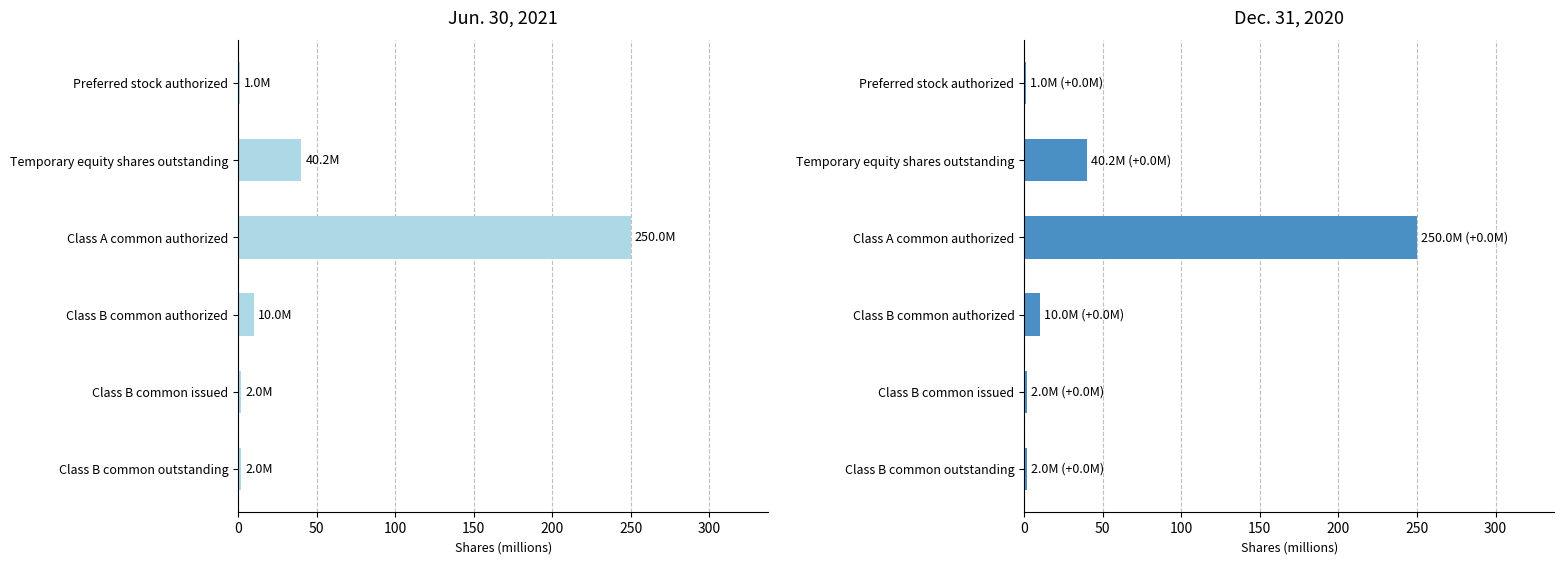

Read the Jun. 30, 2021 value at Temporary equity shares outstanding.

40.2